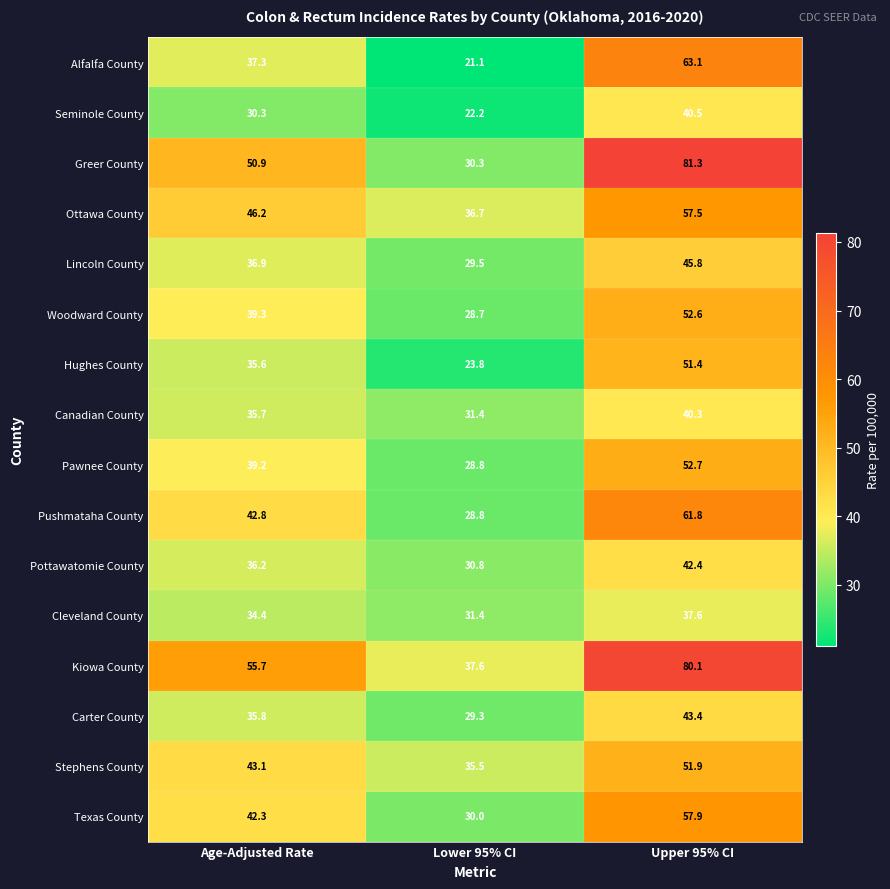

Which series has the largest range (max minus min)?

Greer County